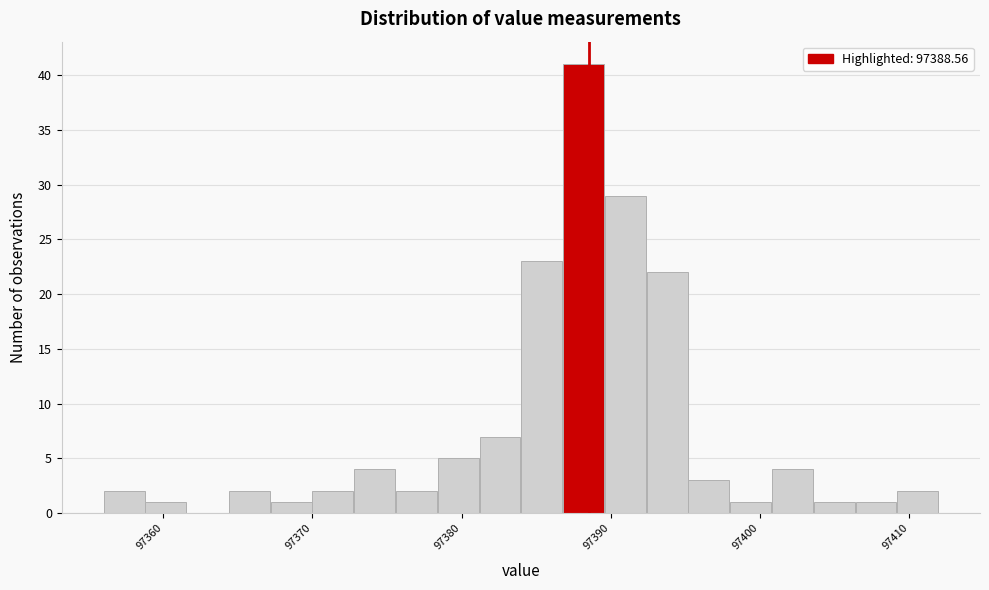

Around what value on the x-axis is the tallest bar? Give the approximate position of its centre, as read against the axis.

97388